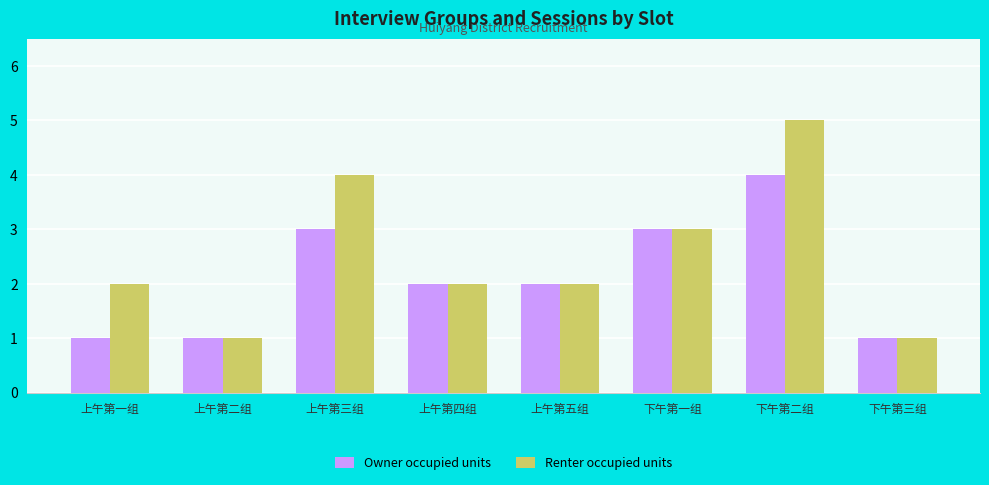

Reading right to left, what are all the values shown in this chart?

Owner occupied units: 下午第三组=1	下午第二组=4	下午第一组=3	上午第五组=2	上午第四组=2	上午第三组=3	上午第二组=1	上午第一组=1
Renter occupied units: 下午第三组=1	下午第二组=5	下午第一组=3	上午第五组=2	上午第四组=2	上午第三组=4	上午第二组=1	上午第一组=2